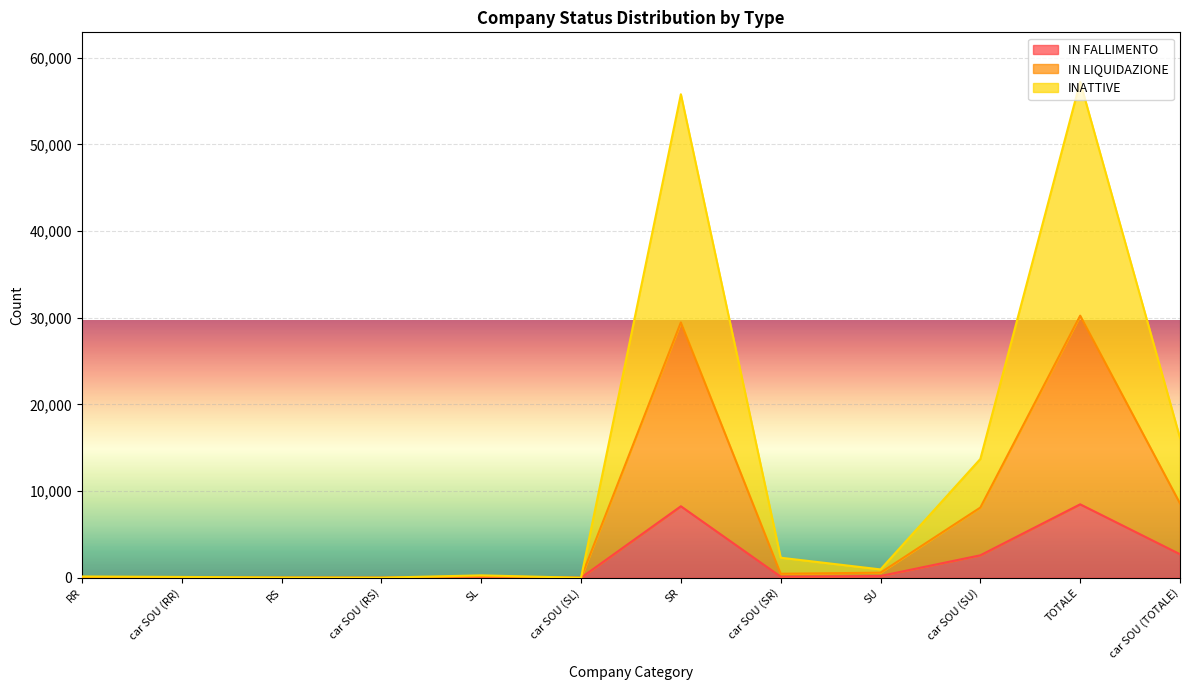

The value of IN LIQUIDAZIONE at car SOU (SL) is 0. True or false?

False